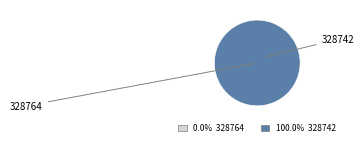

Is there a majority slice in this chart?

Yes